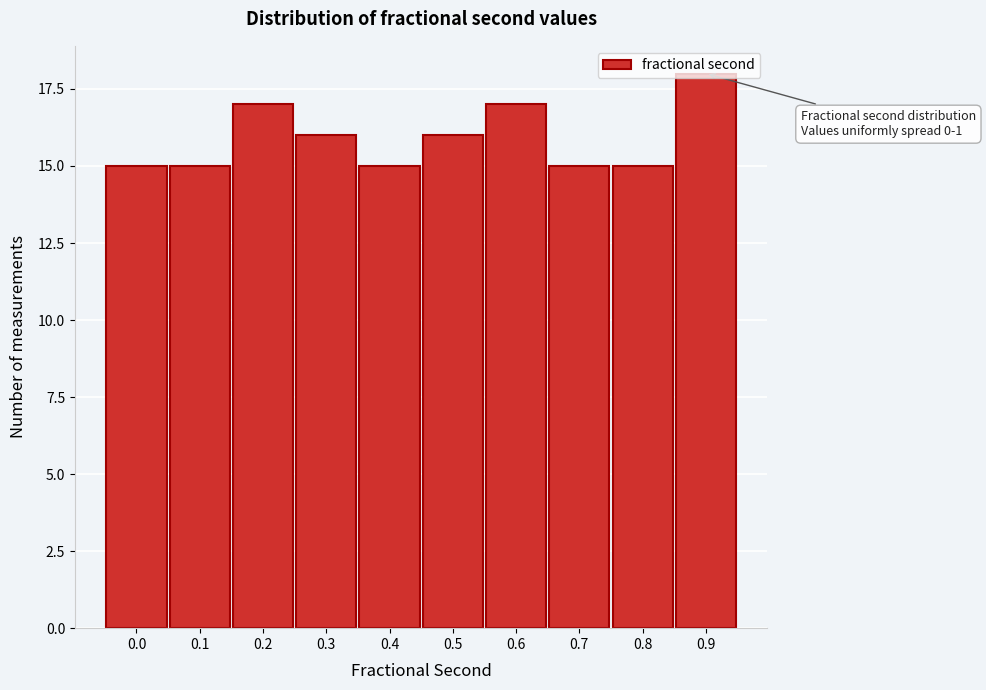

At which category does the chart reach its peak across all series?

0.9